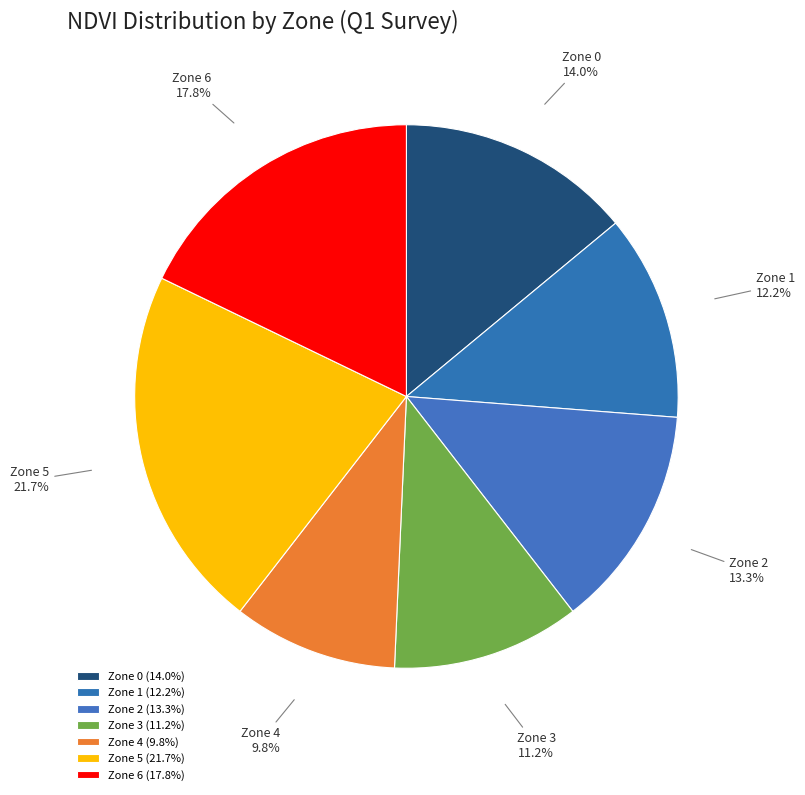

Is Zone 1 the majority of the pie?

No